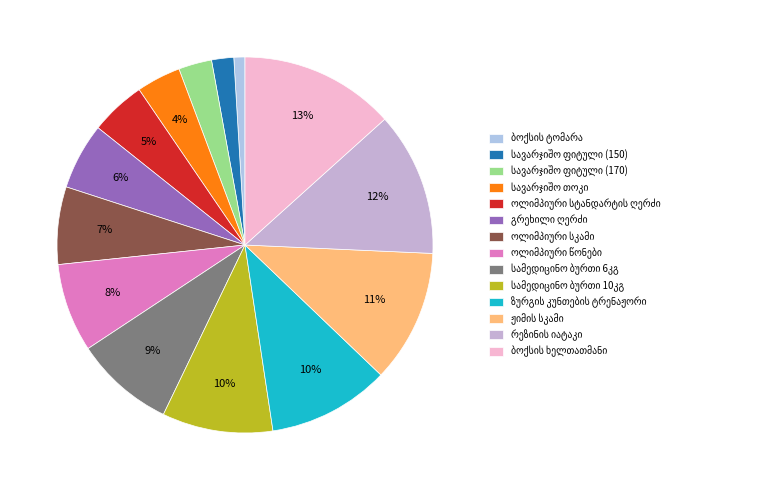

How many slices are in this pie chart?

14